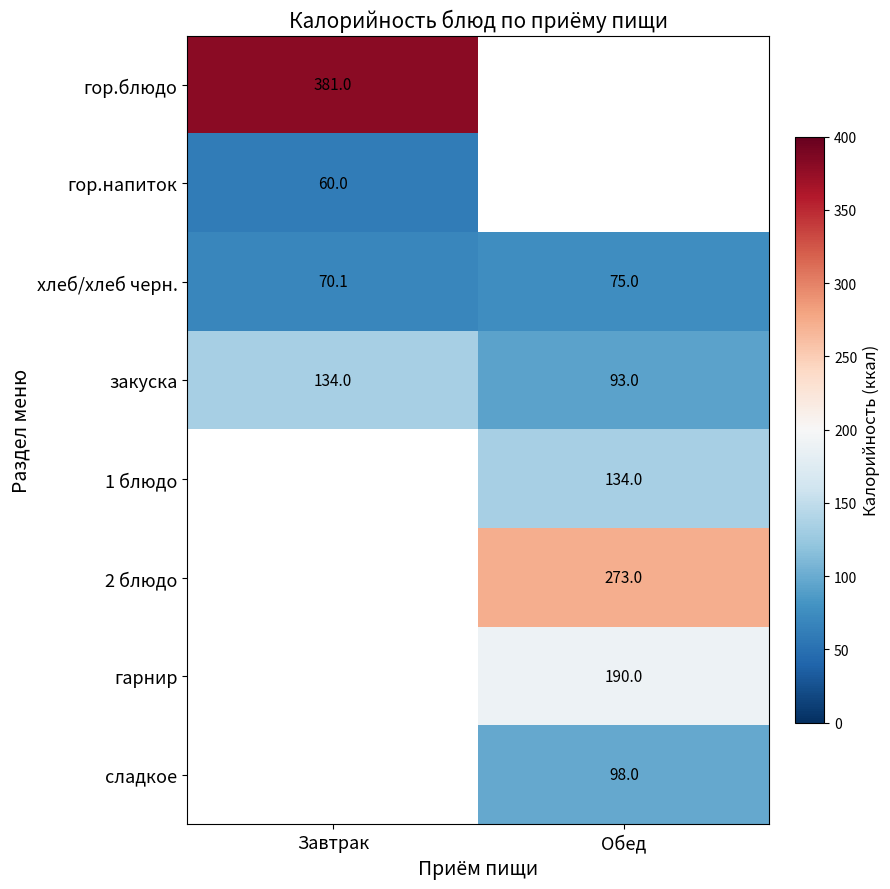

The гор.блюдо series shows 381.0 at Завтрак. True or false?

True